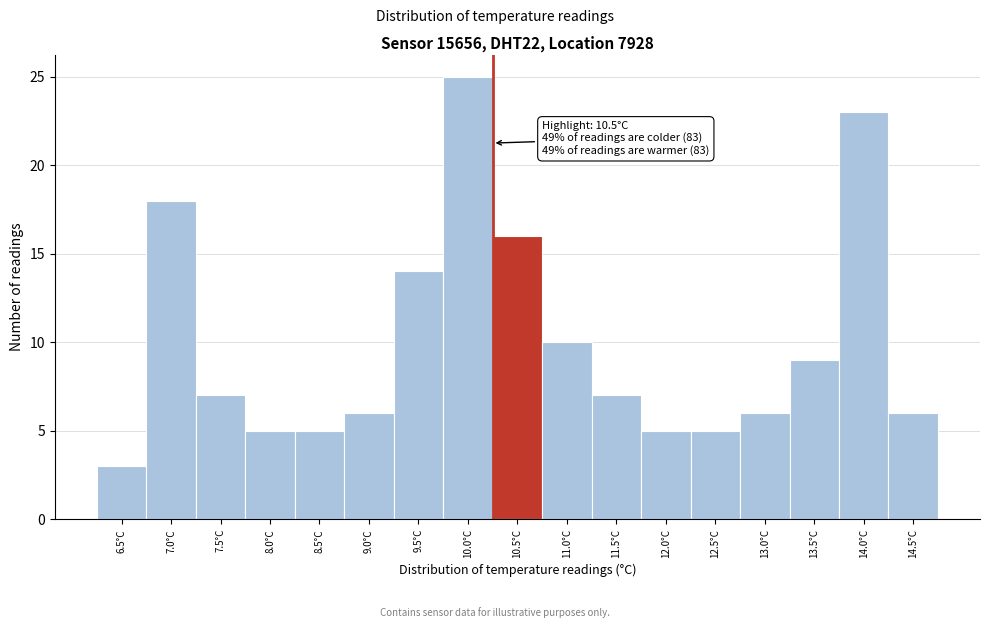

Reading left to right, what are all the values shown in this chart?

6.5°C=3	7.0°C=18	7.5°C=7	8.0°C=5	8.5°C=5	9.0°C=6	9.5°C=14	10.0°C=25	10.5°C=16	11.0°C=10	11.5°C=7	12.0°C=5	12.5°C=5	13.0°C=6	13.5°C=9	14.0°C=23	14.5°C=6